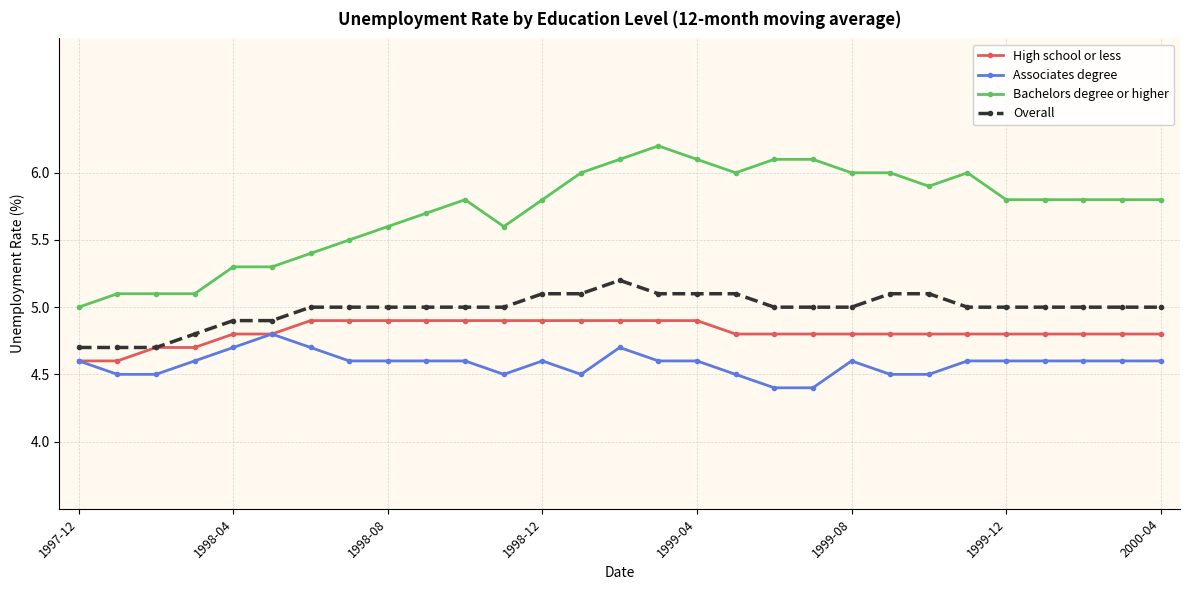

Which series has the largest total across all categories?

Bachelors degree or higher